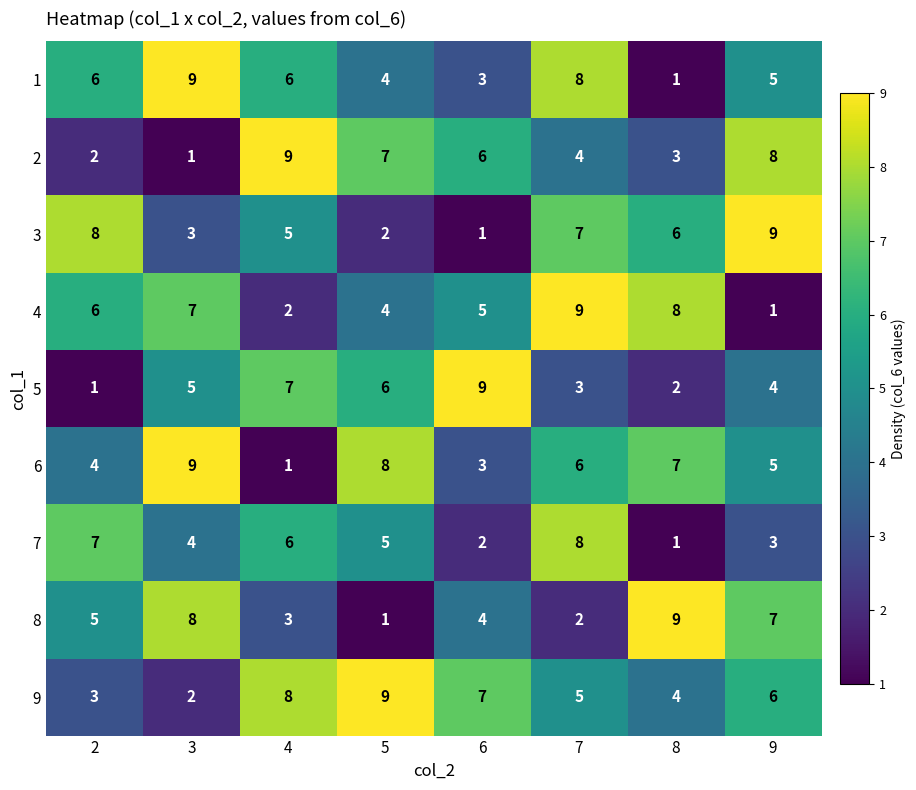

Rank the categories by 6 value from lowest to highest.

4, 6, 2, 9, 7, 8, 5, 3